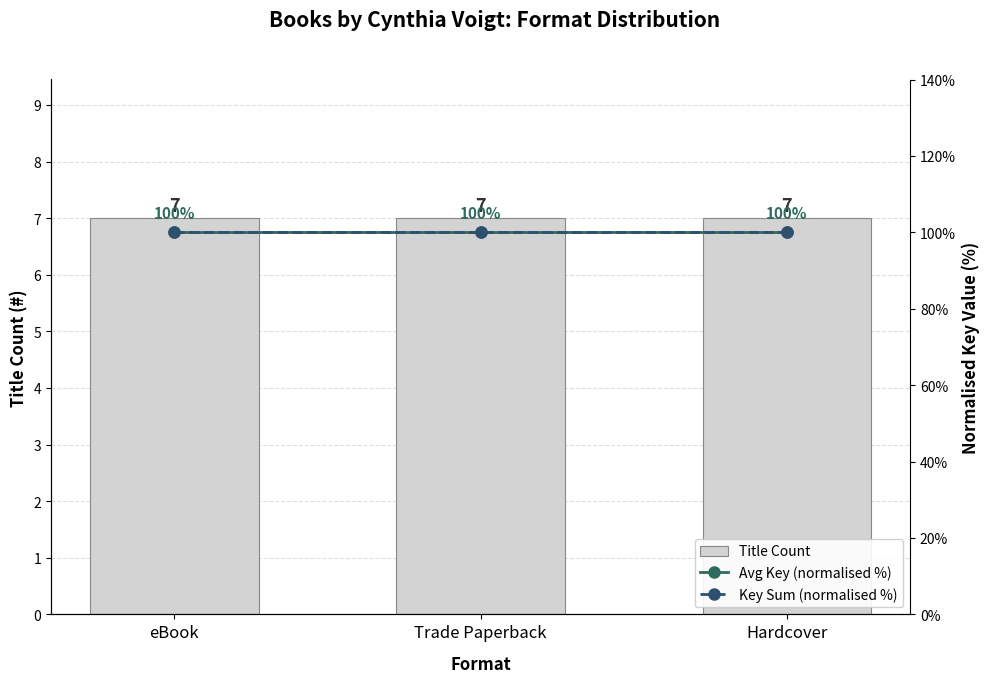

What is the label of the 2nd bar from the right?

Trade Paperback